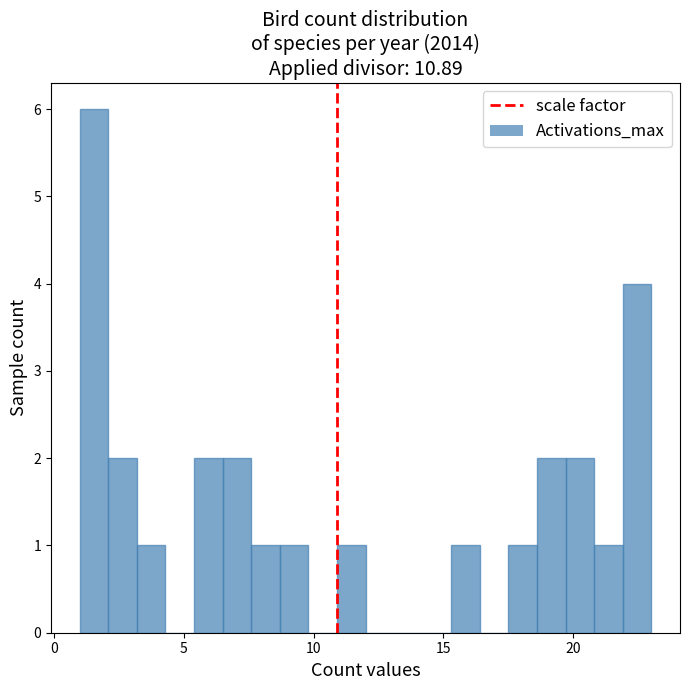

Read against the x-axis, roughly where is the centre of the tallest bar?

1.5